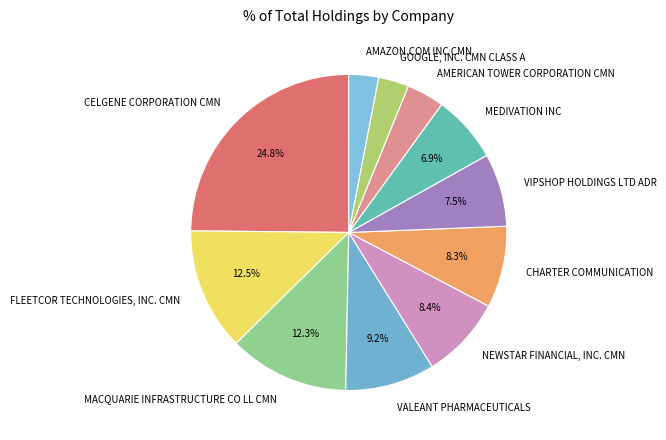

Between VIPSHOP HOLDINGS LTD ADR and MACQUARIE INFRASTRUCTURE CO LL CMN, which is larger?

MACQUARIE INFRASTRUCTURE CO LL CMN